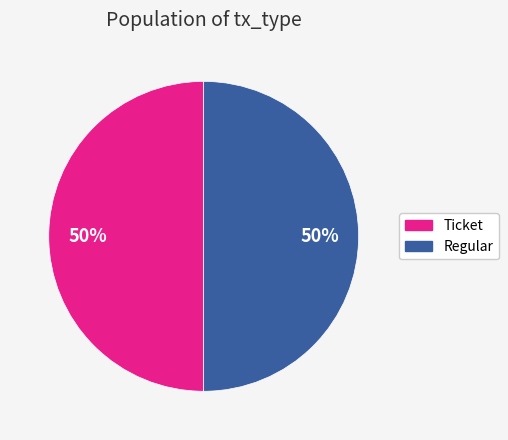

Approximately how many times larger is the value at Regular compared to Ticket?

1.0